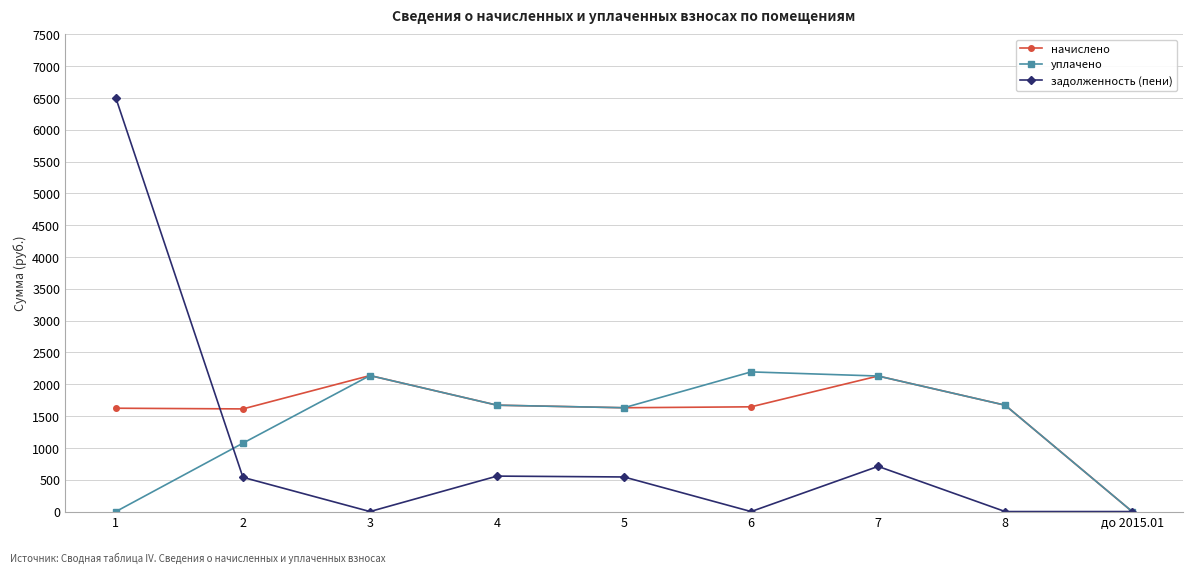

The начислено series shows -834.4 at до 2015.01. True or false?

False